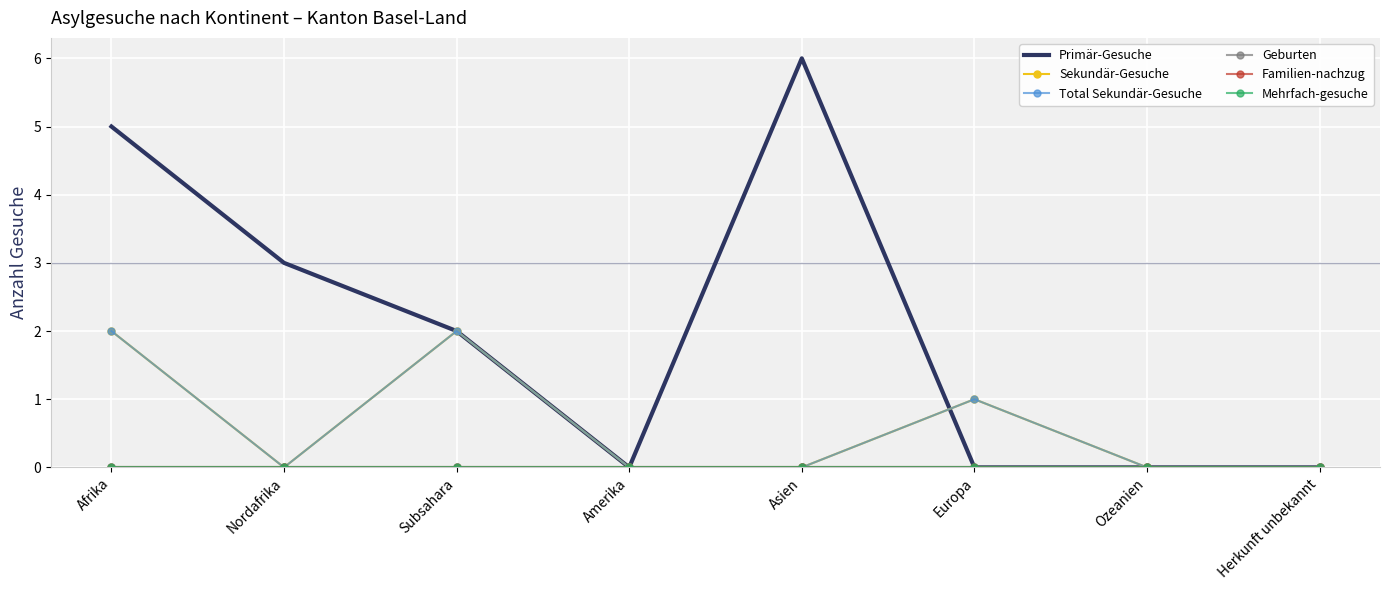

Reading right to left, extract all data points from this chart.

Primär-Gesuche: Herkunft unbekannt=0	Ozeanien=0	Europa=0	Asien=6	Amerika=0	Subsahara=2	Nordafrika=3	Afrika=5
Sekundär-Gesuche: Herkunft unbekannt=0	Ozeanien=0	Europa=1	Asien=0	Amerika=0	Subsahara=2	Nordafrika=0	Afrika=2
Total Sekundär-Gesuche: Herkunft unbekannt=0	Ozeanien=0	Europa=1	Asien=0	Amerika=0	Subsahara=2	Nordafrika=0	Afrika=2
Geburten: Herkunft unbekannt=0	Ozeanien=0	Europa=0	Asien=0	Amerika=0	Subsahara=0	Nordafrika=0	Afrika=0
Familien-nachzug: Herkunft unbekannt=0	Ozeanien=0	Europa=0	Asien=0	Amerika=0	Subsahara=0	Nordafrika=0	Afrika=0
Mehrfach-gesuche: Herkunft unbekannt=0	Ozeanien=0	Europa=0	Asien=0	Amerika=0	Subsahara=0	Nordafrika=0	Afrika=0